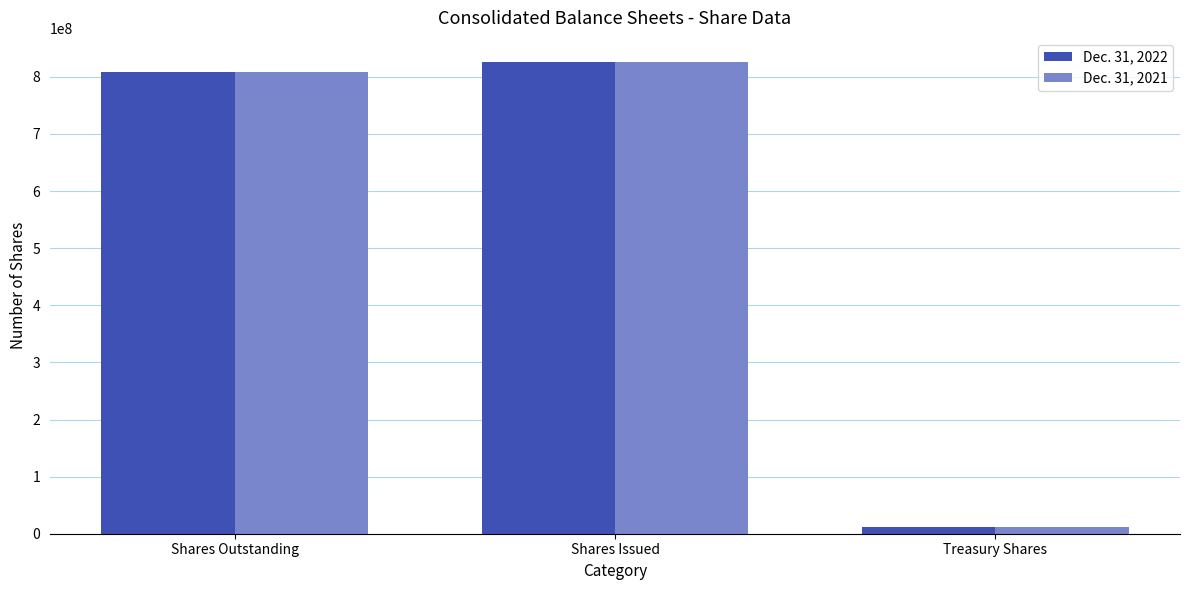

The value of Dec. 31, 2021 at Shares Issued is 1208088190. True or false?

False